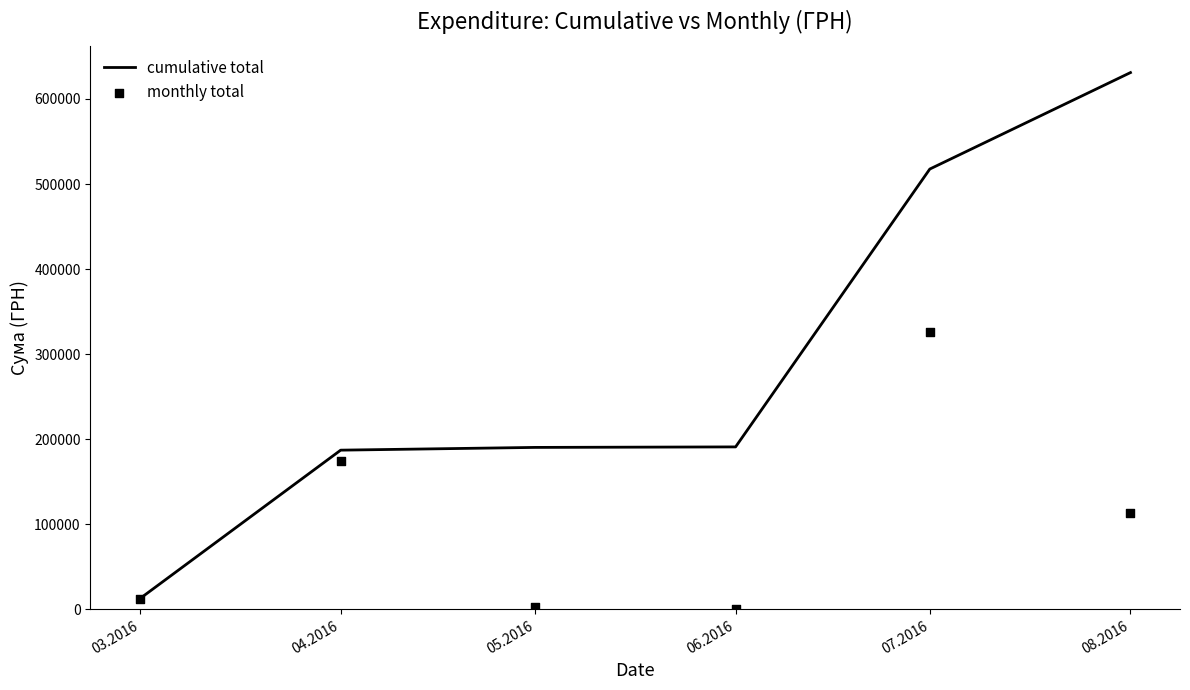

Which series contains the lowest Y value?

monthly total